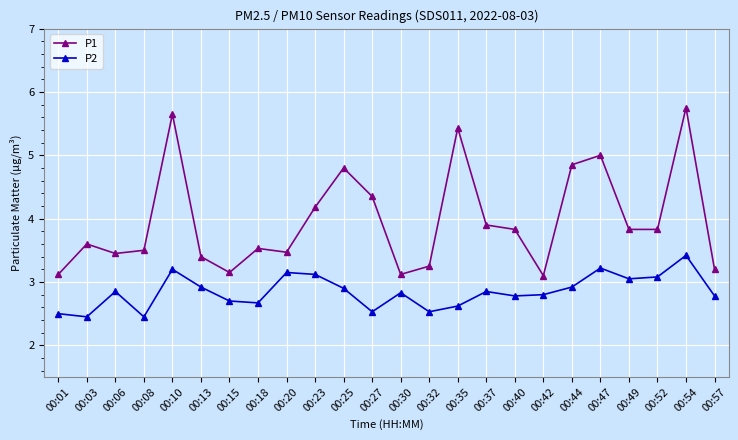

Between 00:25 and 00:37, which series saw the biggest shift?

P1